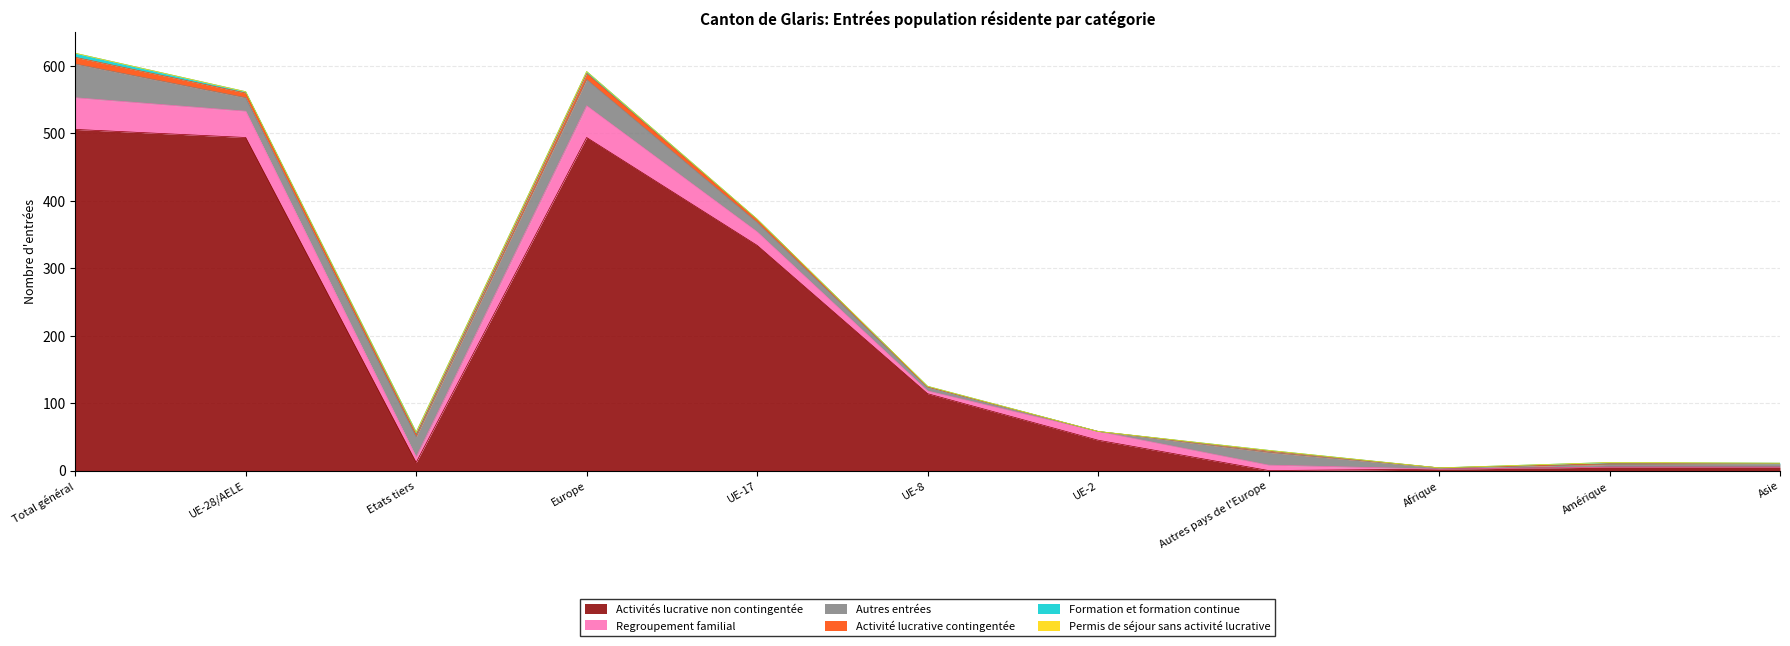

At how many categories does at least one series exceed 274?

4